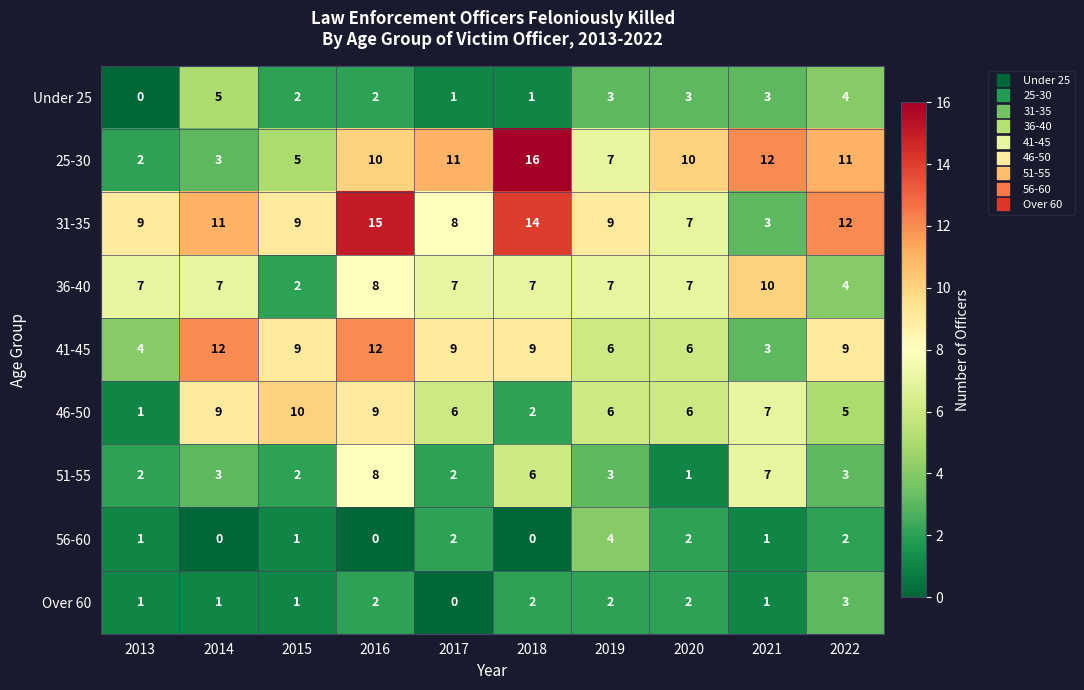

At which label does 51-55 reach its peak?

2016